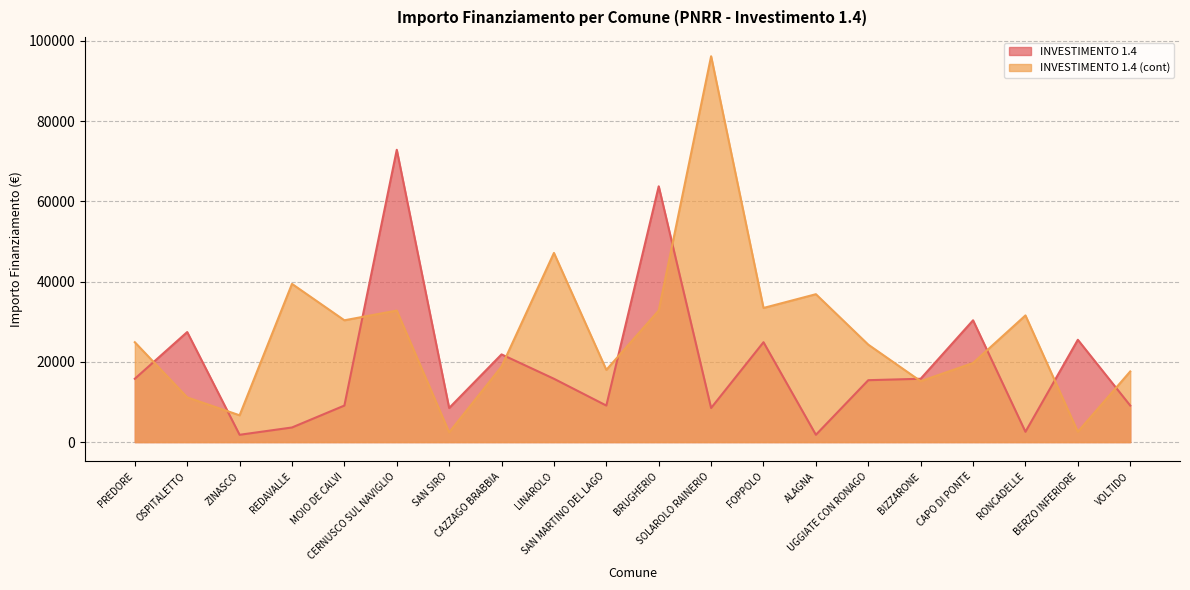

How many data points does each series have?

20